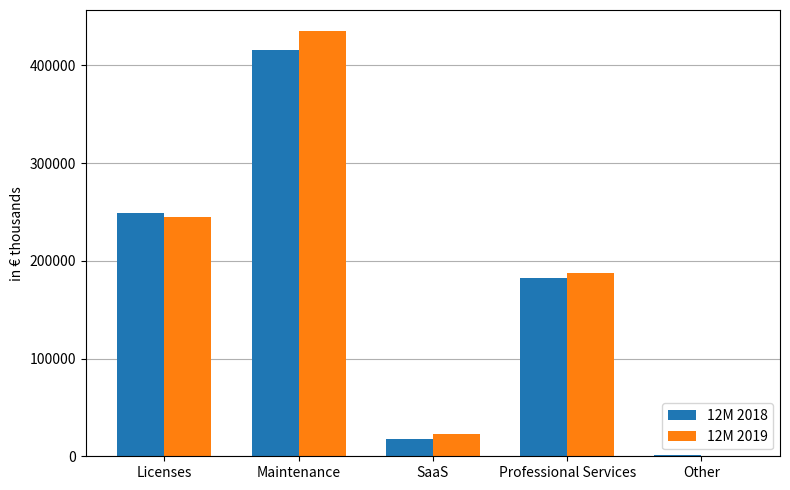

Reading left to right, what are all the values shown in this chart?

12M 2018: Licenses=249365	Maintenance=415400	SaaS=17555	Professional Services=182540	Other=851
12M 2019: Licenses=245100	Maintenance=434959	SaaS=22651	Professional Services=187196	Other=701